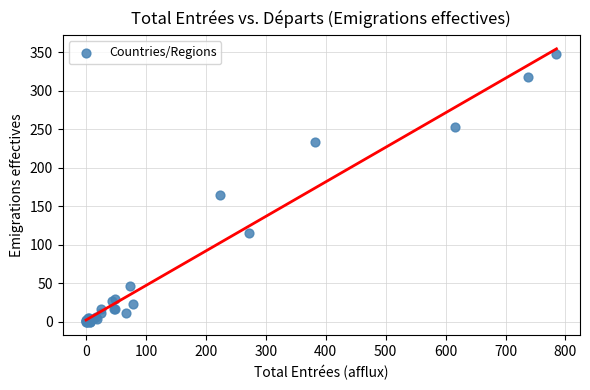

What Y value in the scatter plot is closest to 173?

164